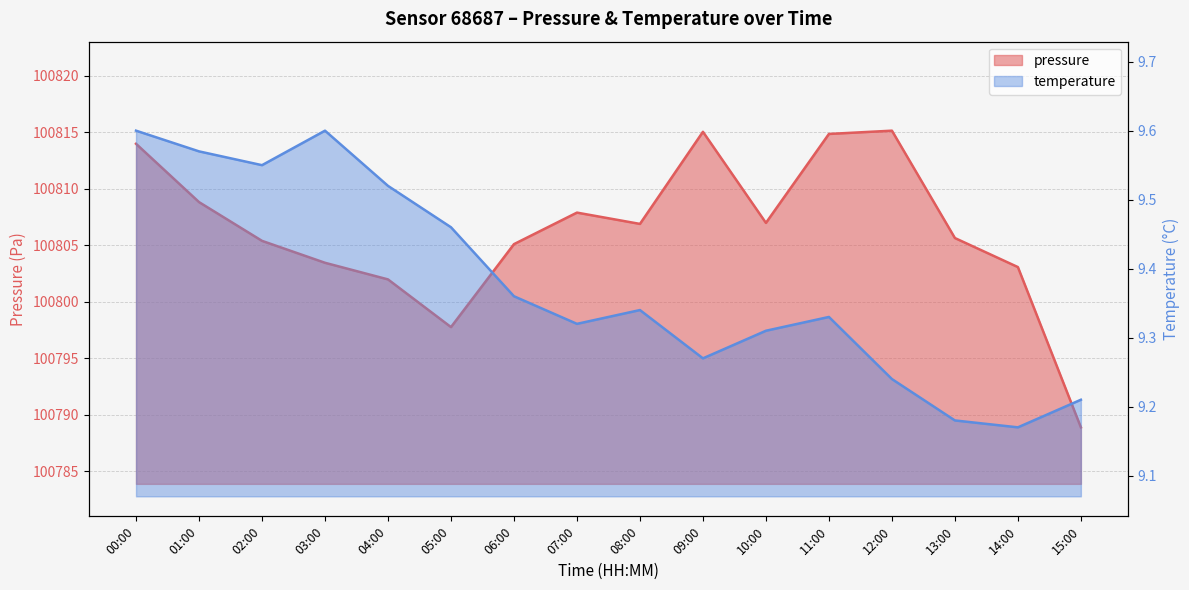

Read the temperature value at 04:00.

9.5